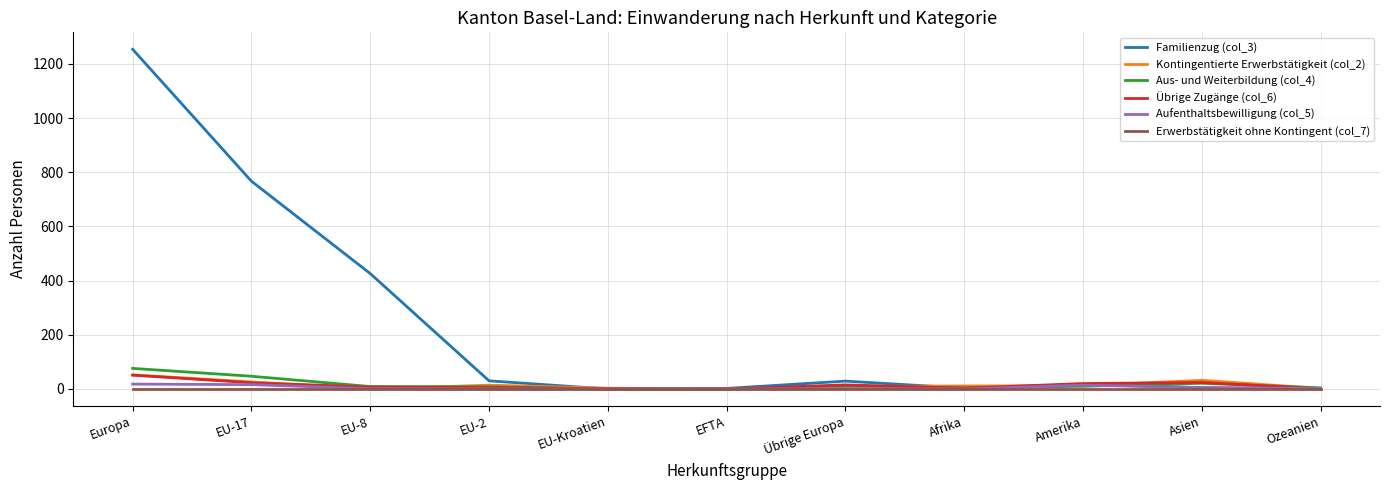

Is it true that Familienzug (col_3) equals 0 at Ozeanien?

True